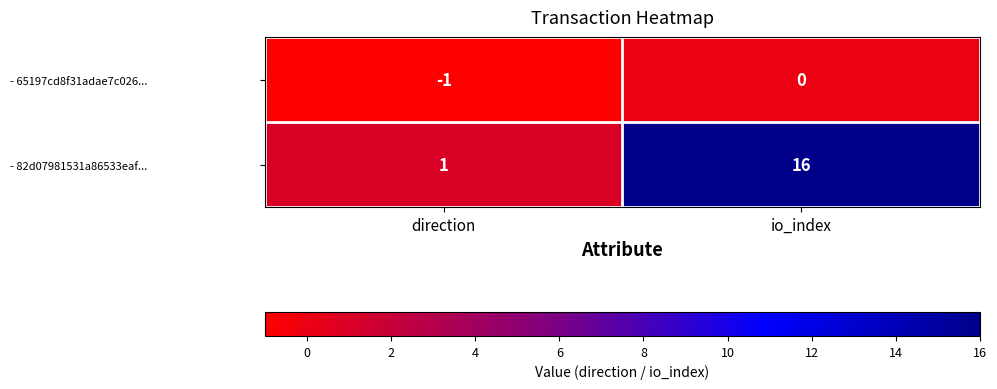

Rank the series at io_index from highest to lowest value.

- 82d07981531a86533eaf..., - 65197cd8f31adae7c026...